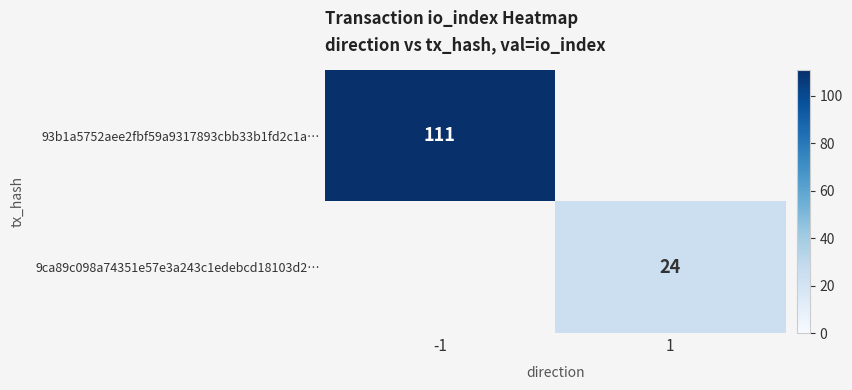

The value of 93b1a5752aee2fbf59a9317893cbb33b1fd2c1a… at -1 is 38. True or false?

False